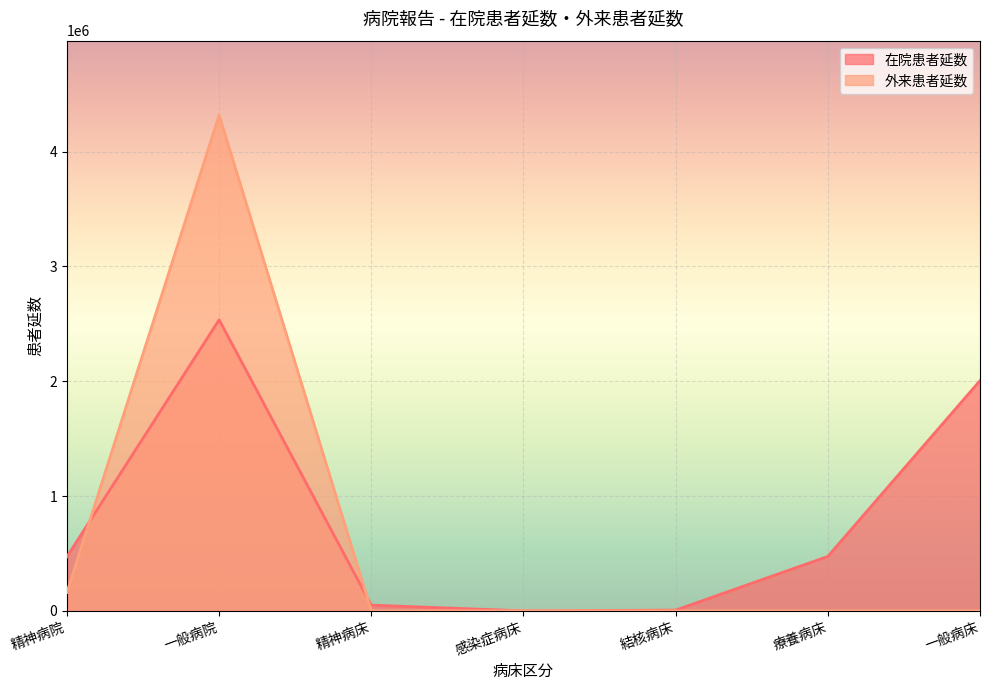

What is the difference between the maximum and minimum values in the 在院患者延数 series?

2535563